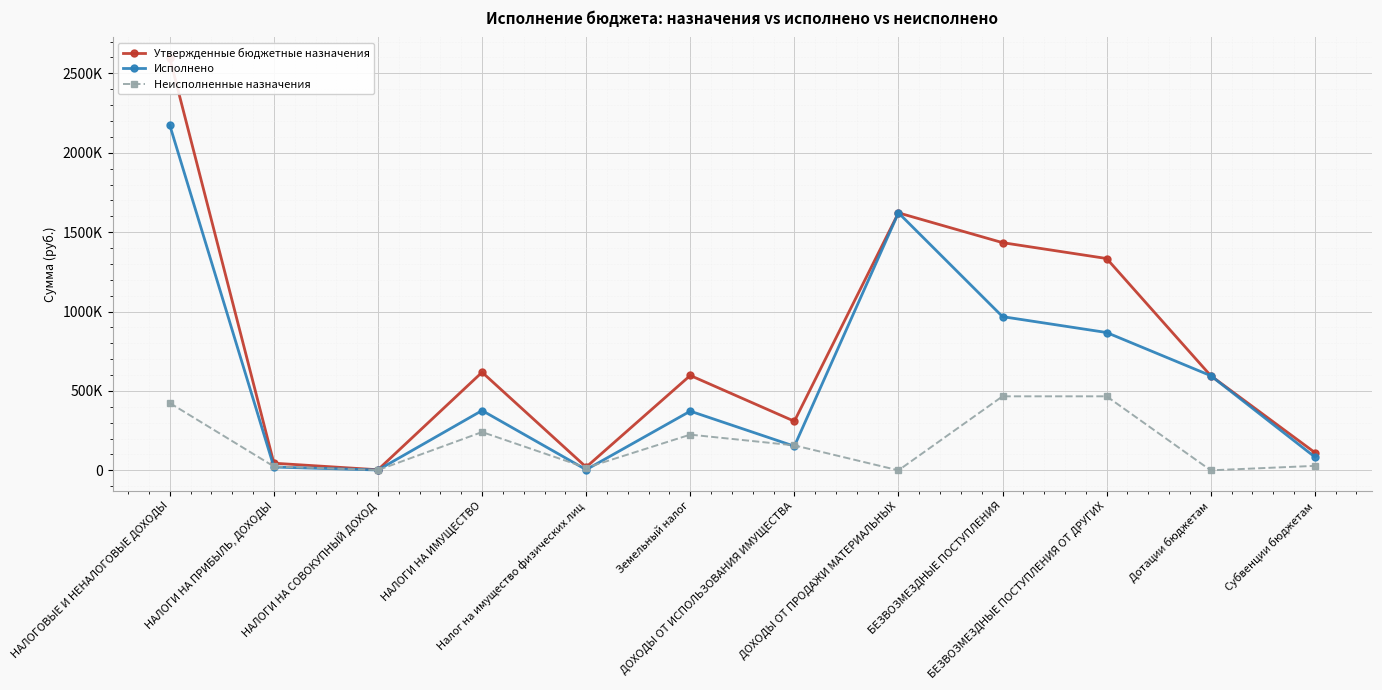

Where is Утвержденные бюджетные назначения nearest to the value 1300134?

БЕЗВОЗМЕЗДНЫЕ ПОСТУПЛЕНИЯ ОТ ДРУГИХ